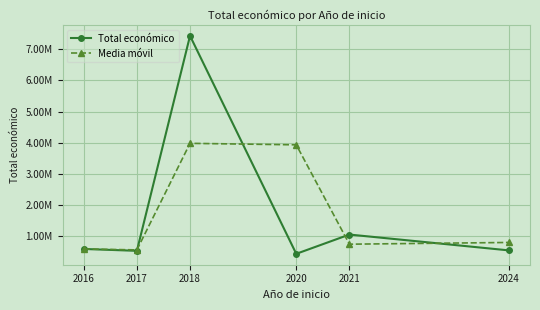

Is this an area chart (filled region under the line)?

No